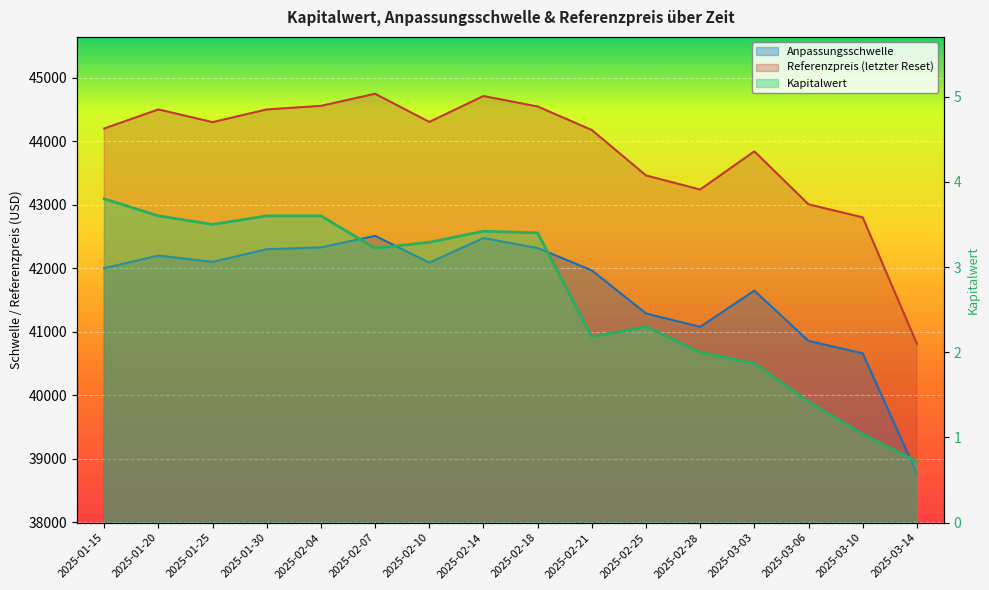

How many lines are shown in the chart?

3